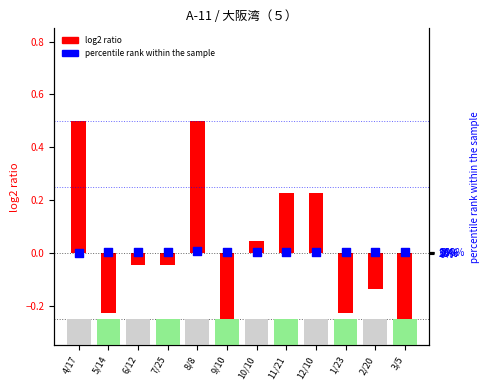

Which series has the largest total across all categories?

percentile rank within the sample